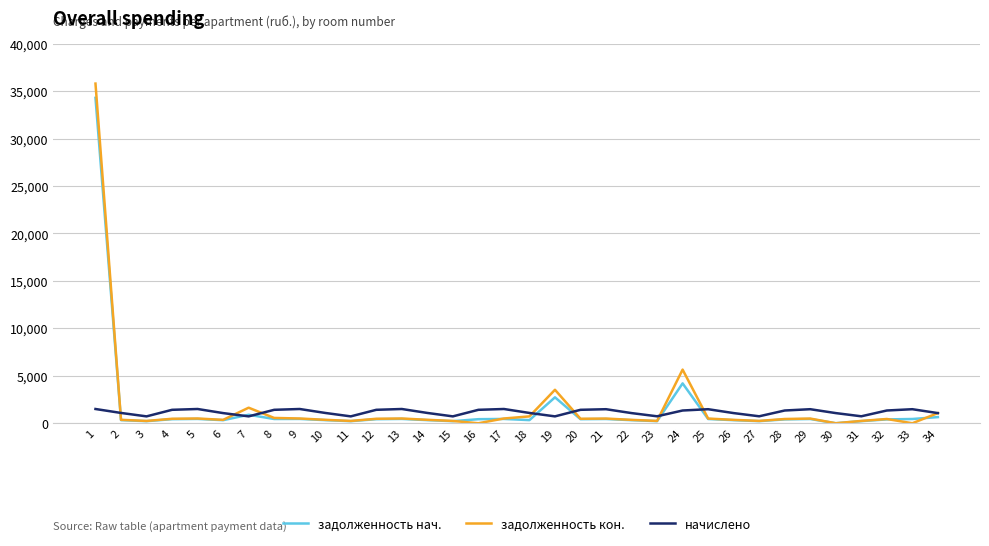

How many lines are shown in the chart?

3